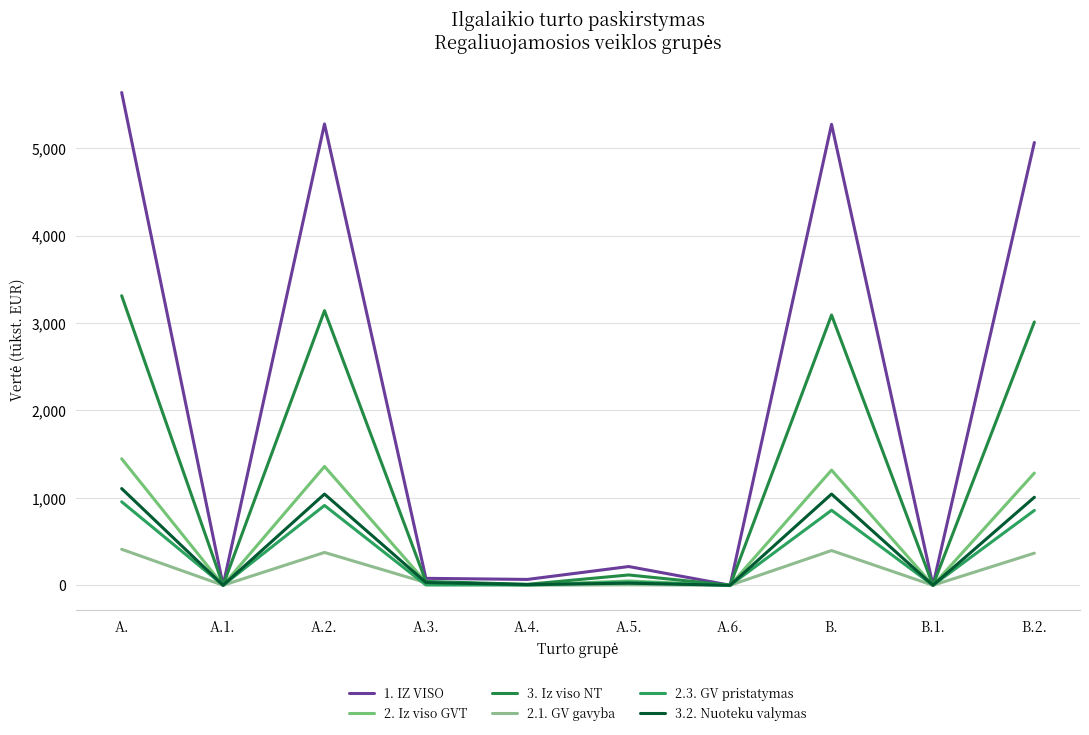

True or false: 2. Iz viso GVT and 1. IZ VISO cross at least once.

False